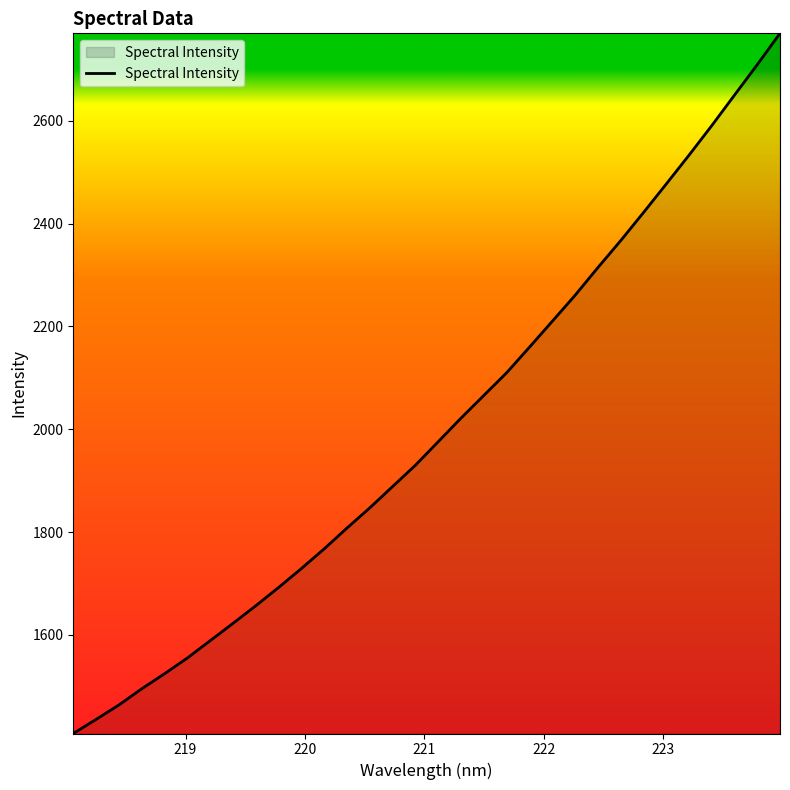

What is the maximum value shown in the chart?

2770.1